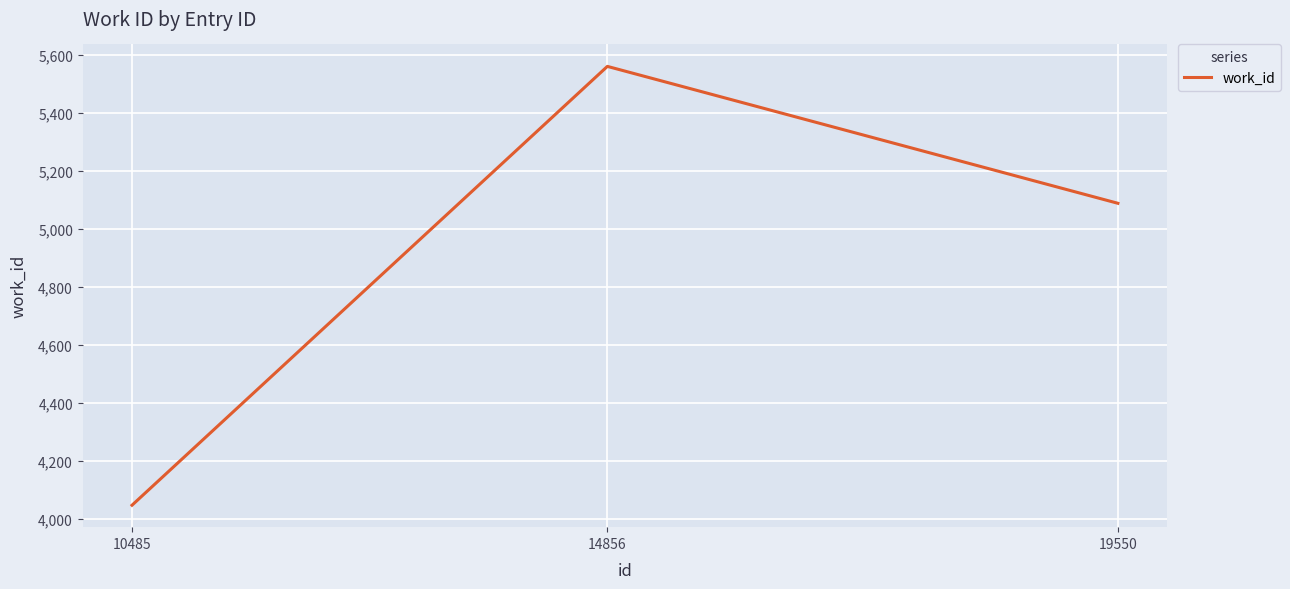

What is the minimum value shown in the chart?

4047